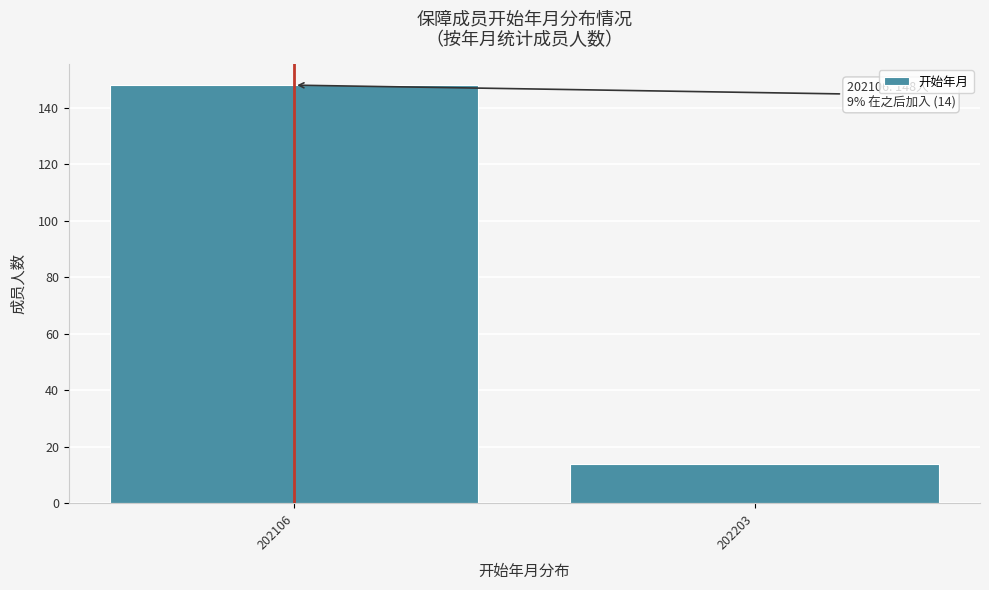

Reading right to left, extract all data points from this chart.

202203=14	202106=148